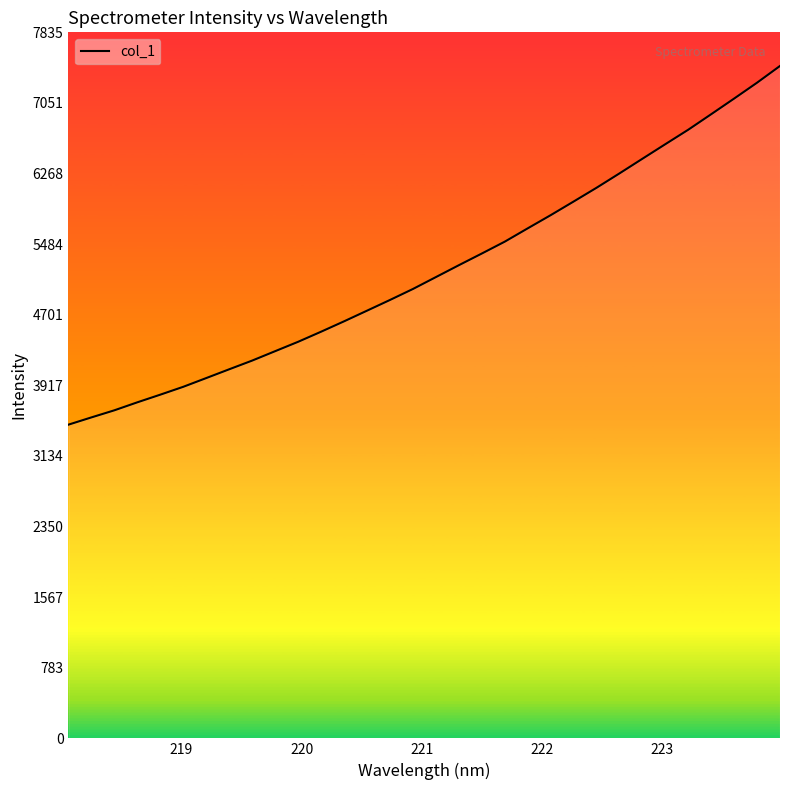

What is the greatest value displayed?

7462.3